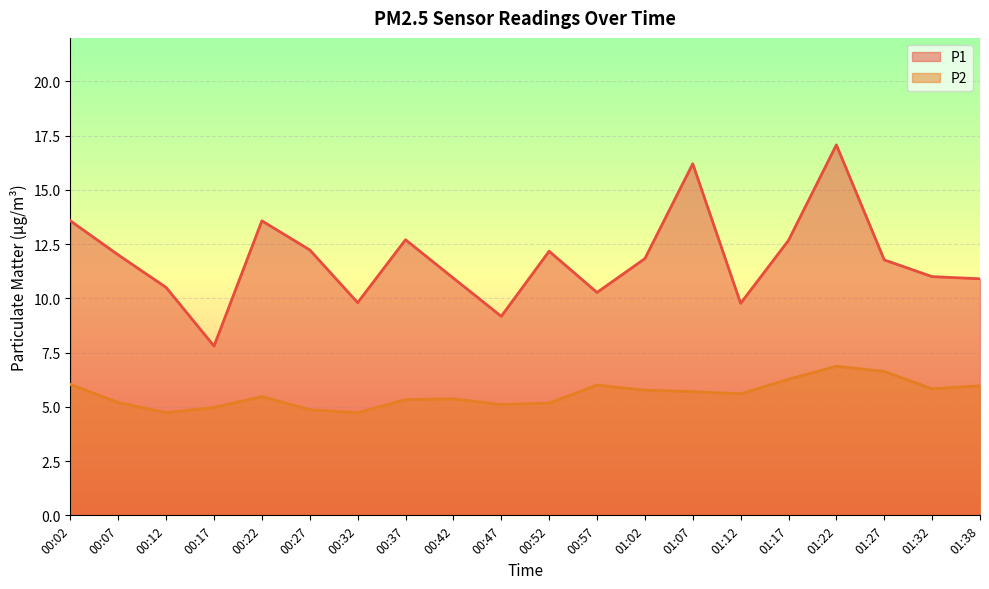

How many interior local valleys does the P1 series have?

5